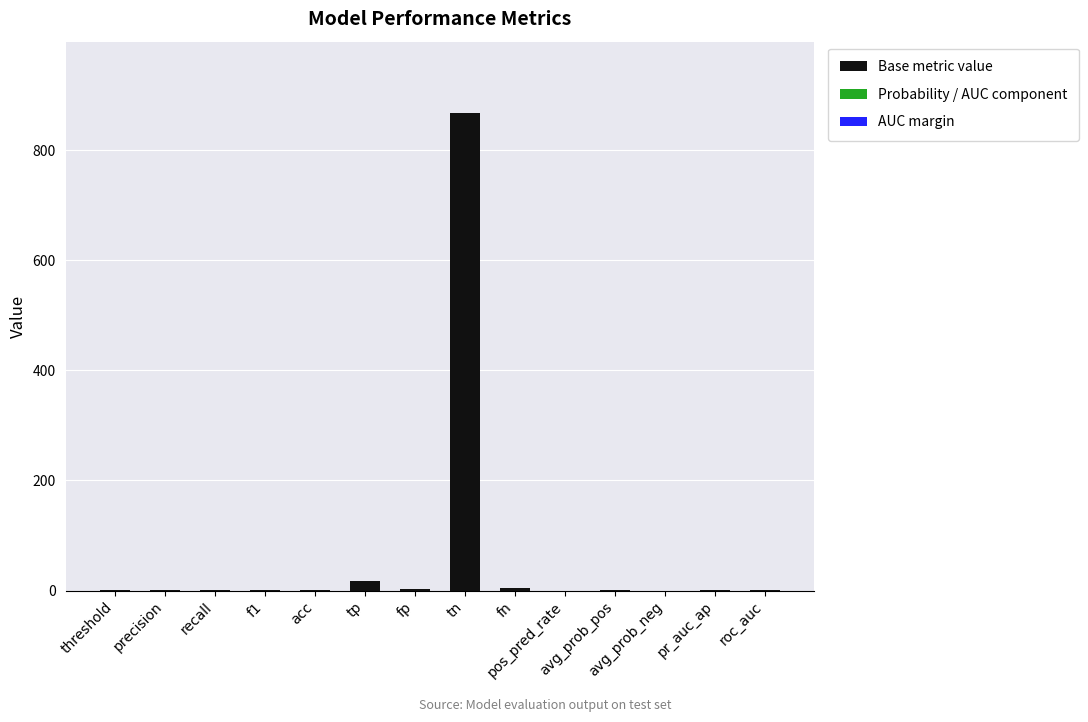

Are the bars grouped side by side (vs. stacked)?

No